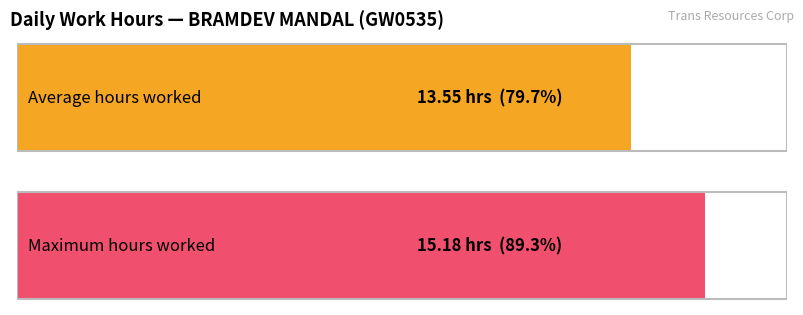

What is the greatest value displayed?

15.2